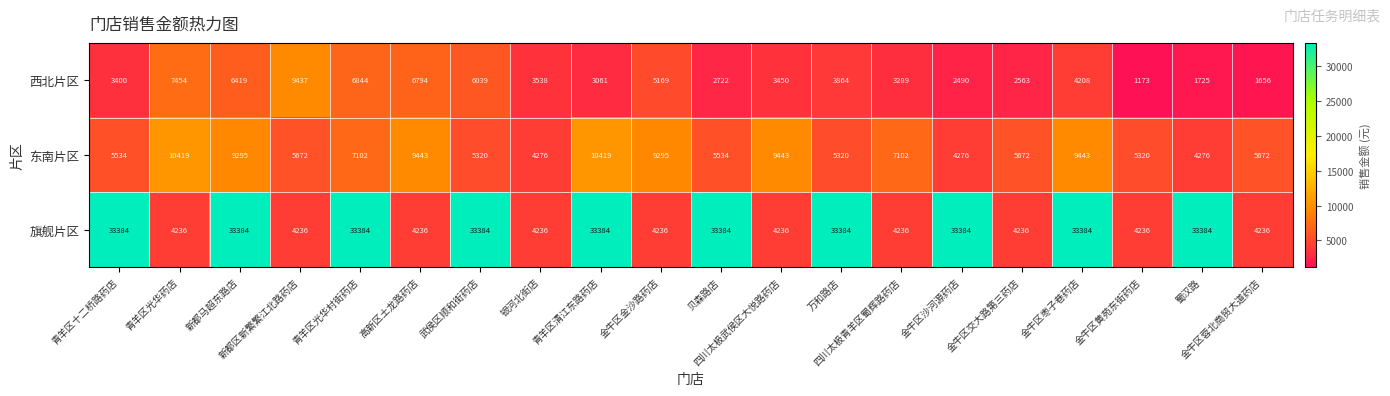

Which series has the largest range (max minus min)?

旗舰片区